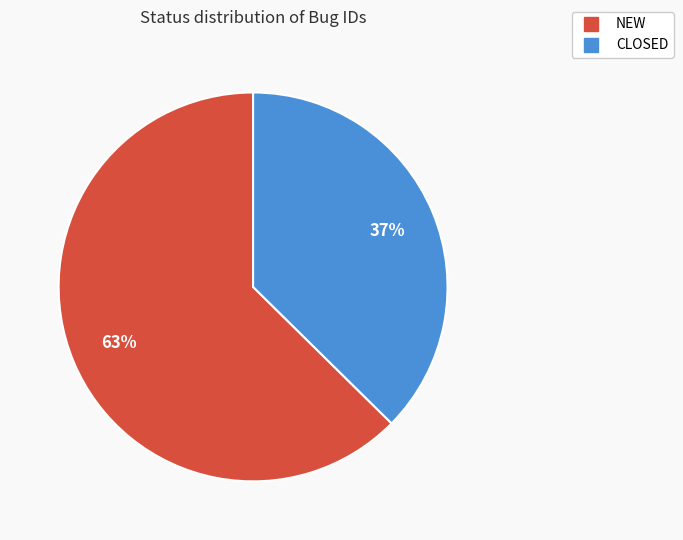

To the nearest percent, what is the combined percentage of CLOSED and NEW?

100%